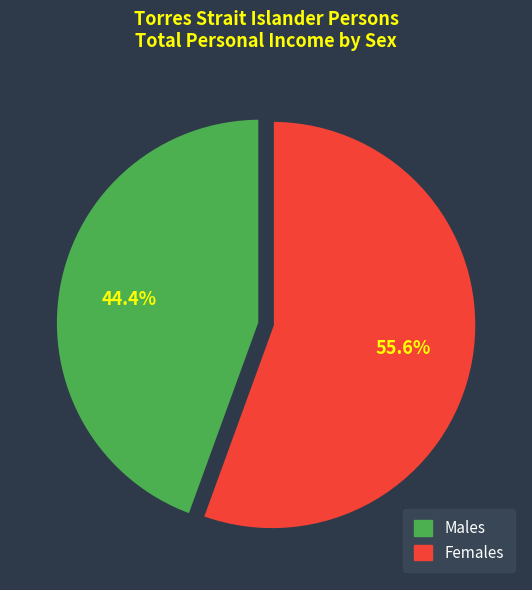

How many slices are in this pie chart?

2